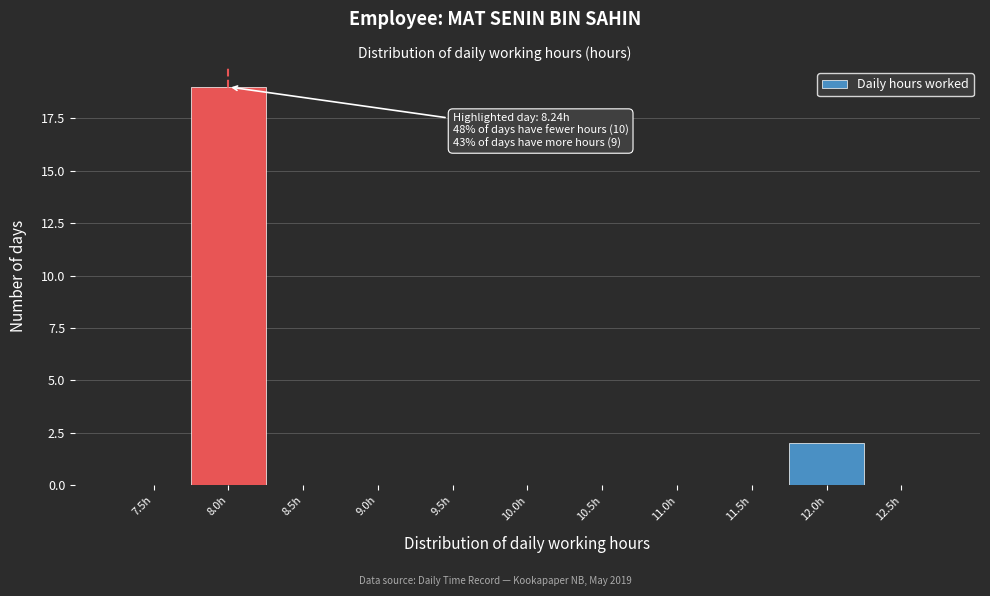

Reading right to left, transcribe all the data shown in this chart.

12.5h=0	12.0h=2	11.5h=0	11.0h=0	10.5h=0	10.0h=0	9.5h=0	9.0h=0	8.5h=0	8.0h=19	7.5h=0